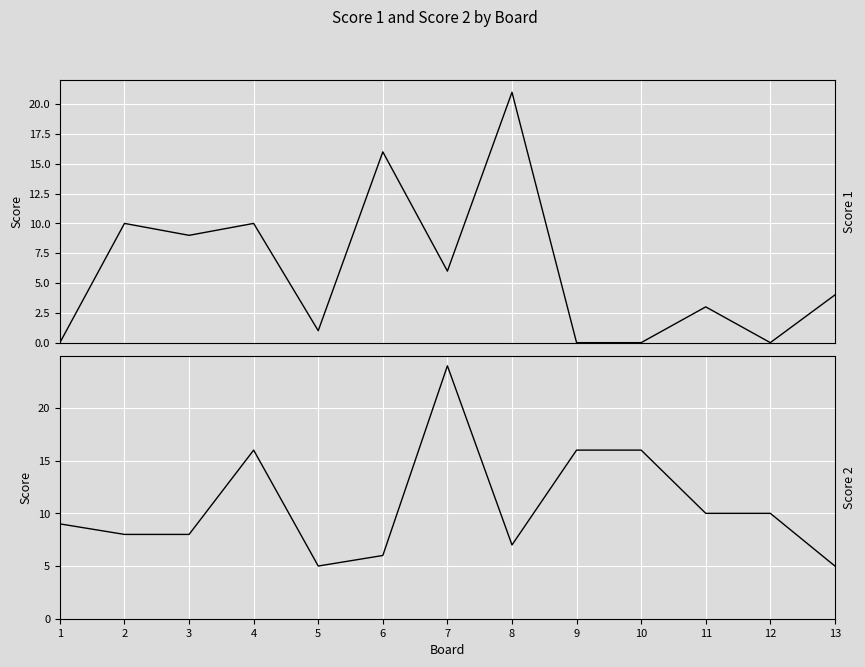

What are all the series names shown in the legend?

Score 1, Score 2